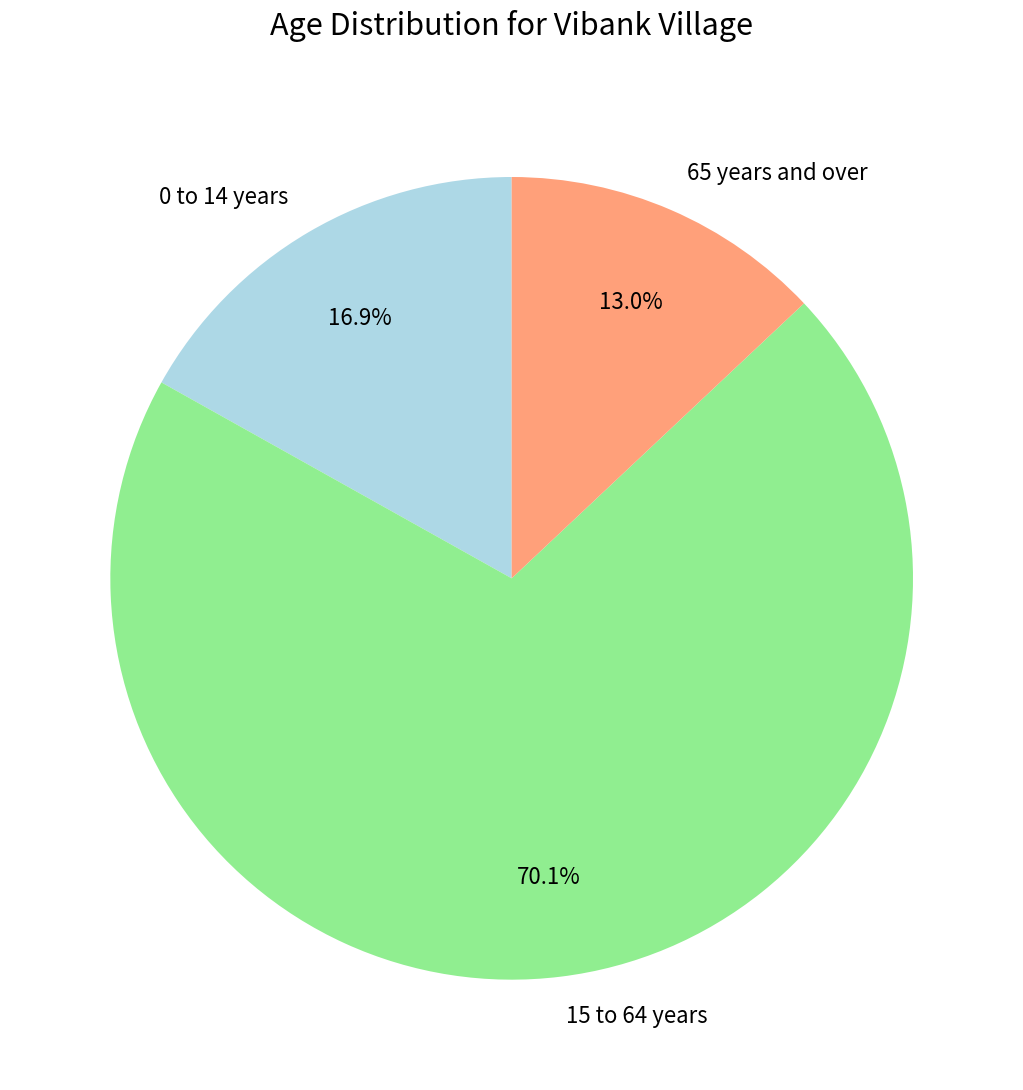

How many segments does this pie chart have?

3